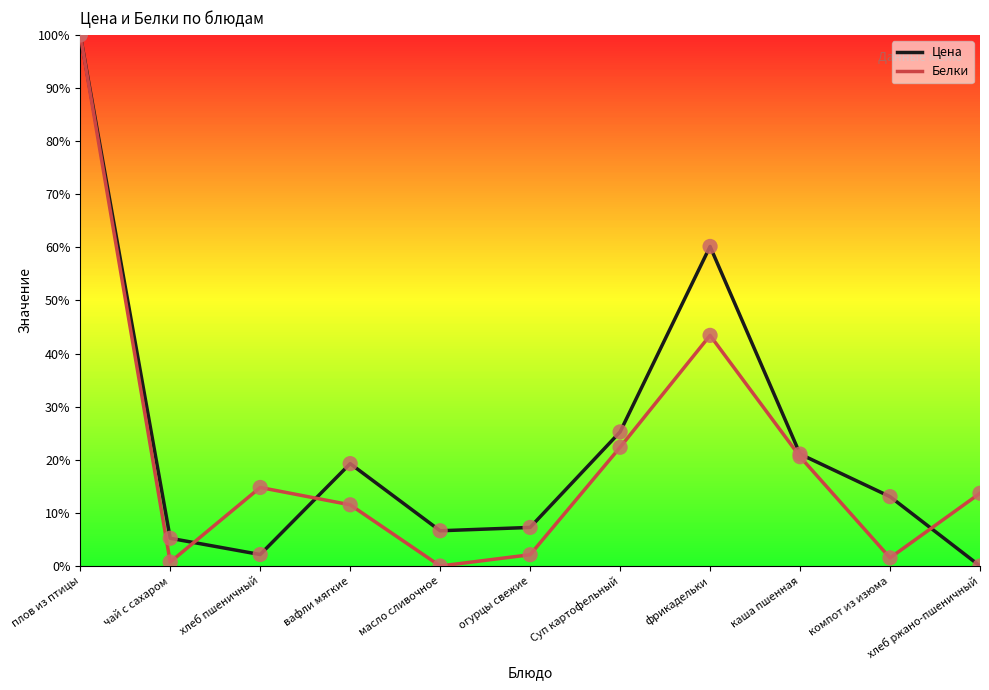

What are all the series names shown in the legend?

Цена, Белки